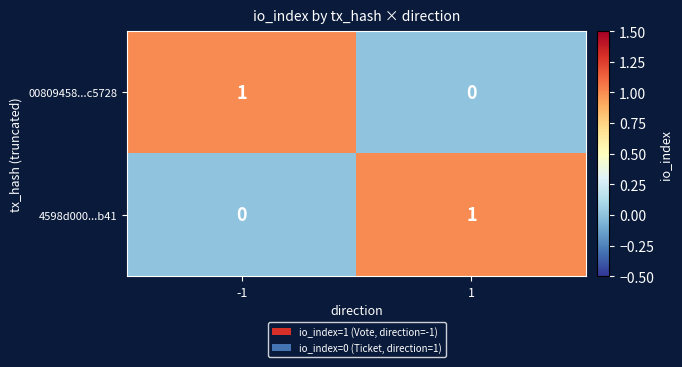

The 00809458...c5728 series shows 2 at -1. True or false?

False